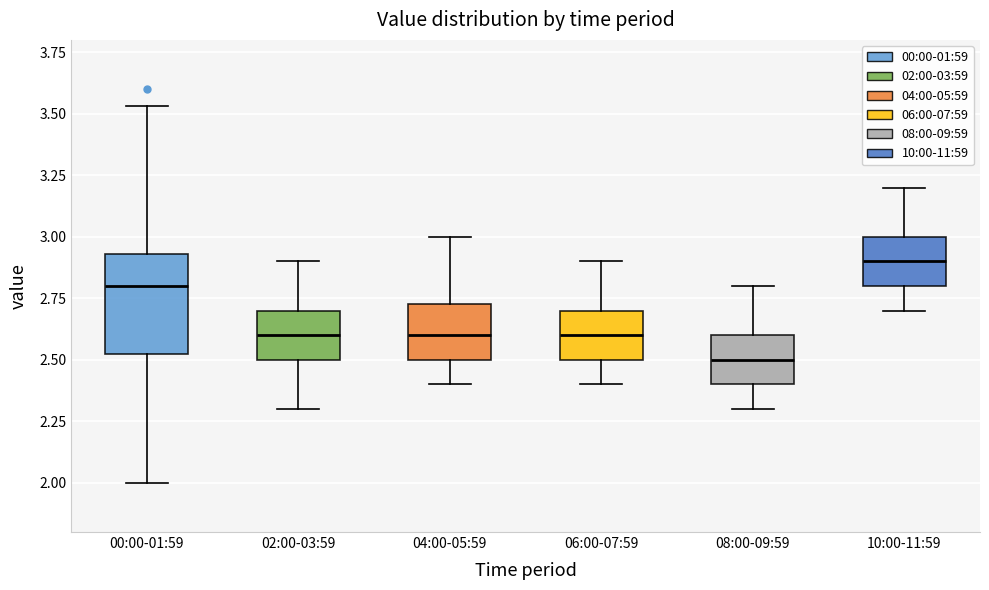

Which box is the tallest, from its lower edge to its upper edge?

00:00-01:59